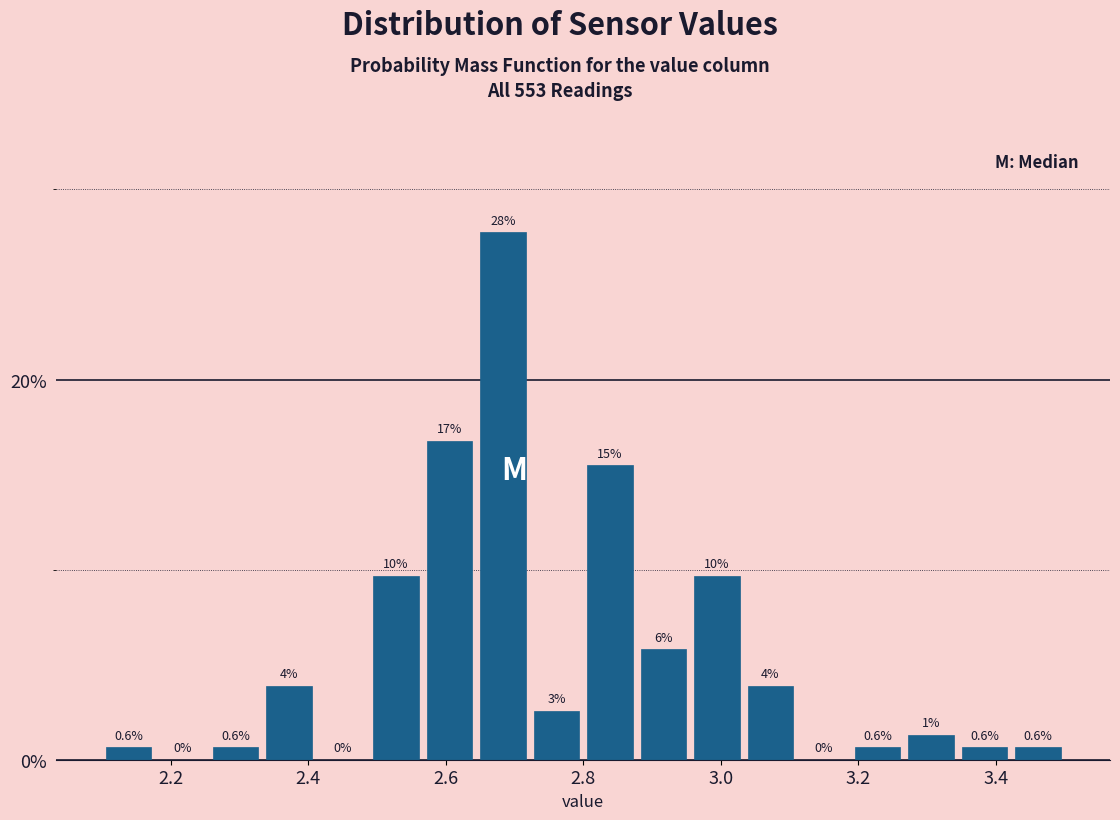

Read against the x-axis, roughly where is the centre of the tallest bar?

2.68